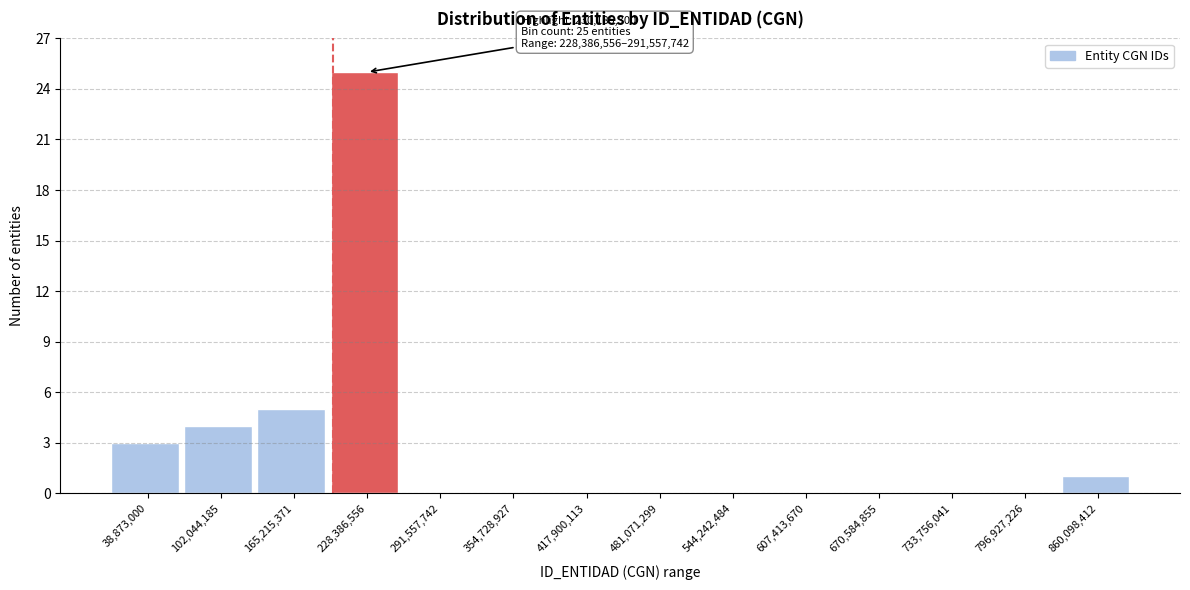

Reading left to right, extract all data points from this chart.

38,873,000=3	102,044,185=4	165,215,371=5	228,386,556=25	291,557,742=0	354,728,927=0	417,900,113=0	481,071,299=0	544,242,484=0	607,413,670=0	670,584,855=0	733,756,041=0	796,927,226=0	860,098,412=1